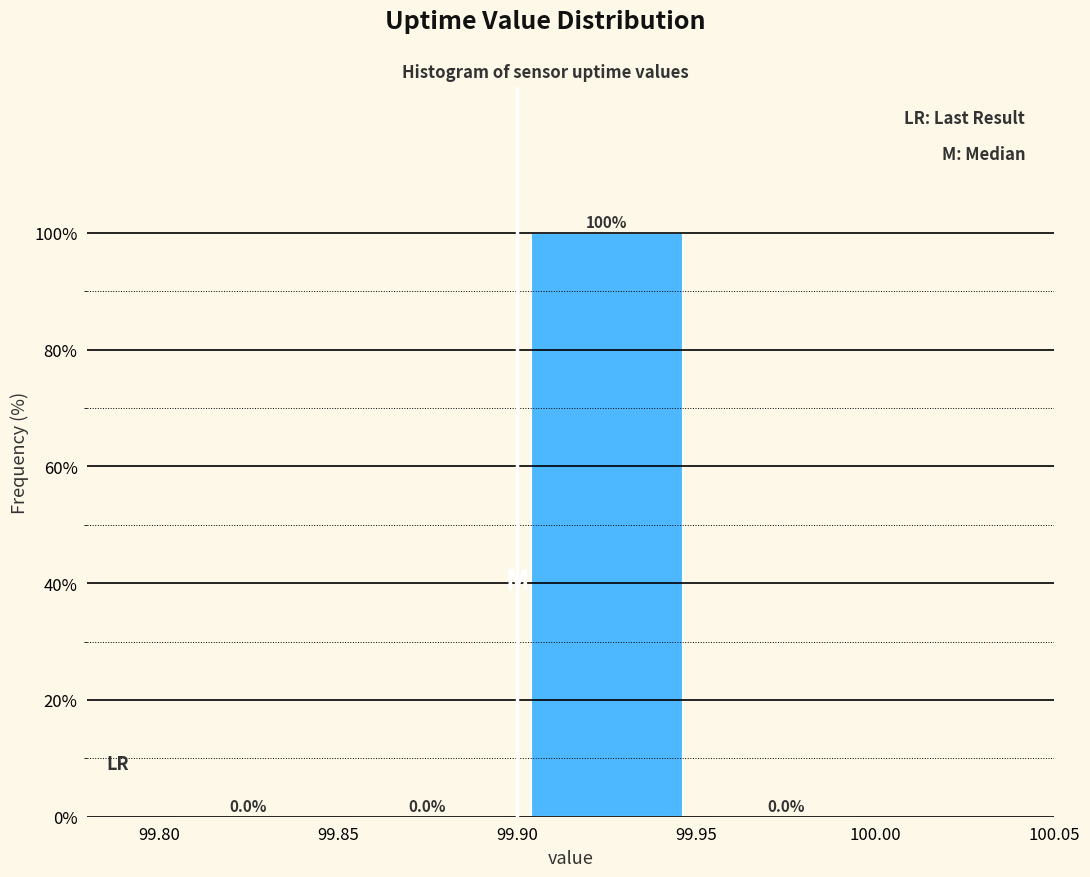

How tall is the bar that spans 99.90 to 99.95 on the x-axis?

100.0